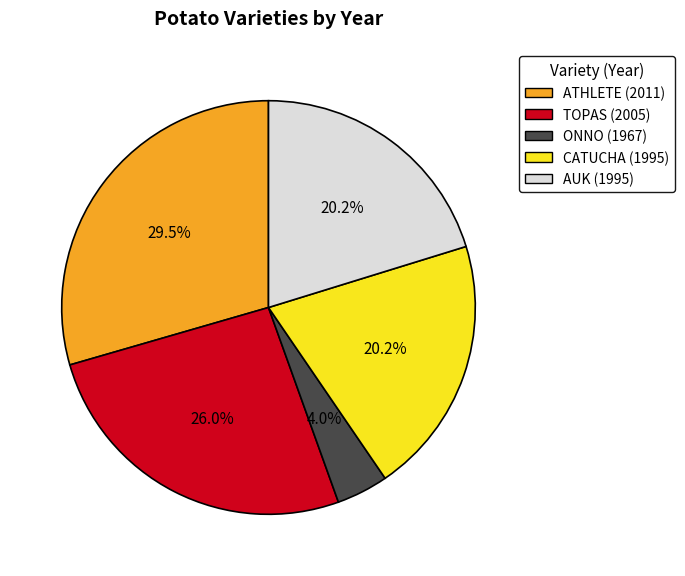

Is there any slice that represents more than half of the pie?

No